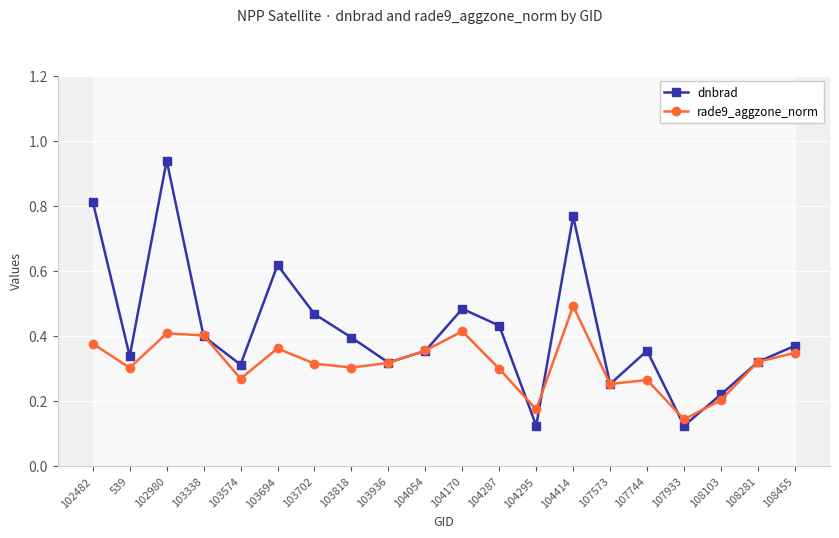

Which series has the largest total across all categories?

dnbrad